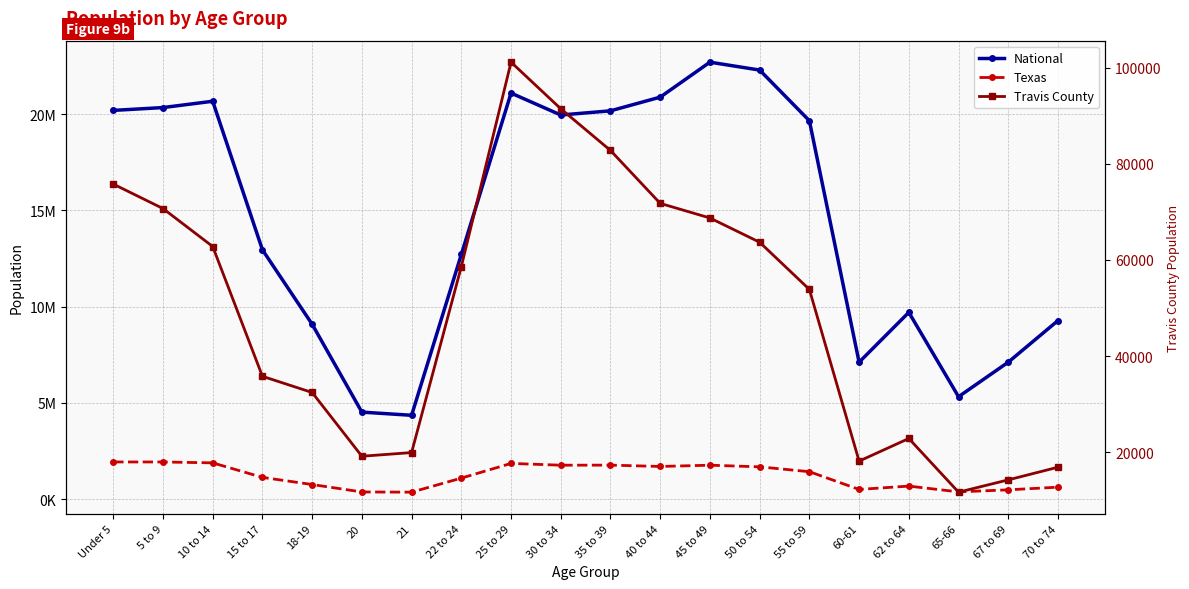

At which category is the sum across all series the highest?

45 to 49